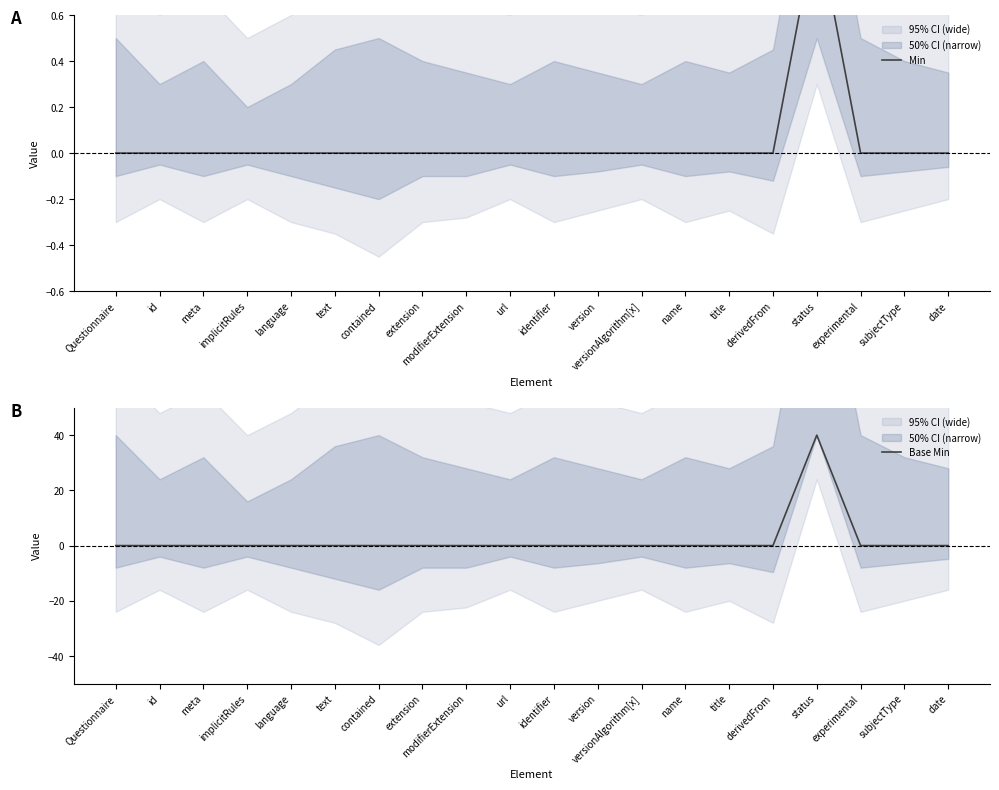

Reading left to right, list all the values displayed in this chart.

Min: 0	0	0	0	0	0	0	0	0	0	0	0	0	0	0	0	1	0	0	0
Base Min: 0	0	0	0	0	0	0	0	0	0	0	0	0	0	0	0	40	0	0	0